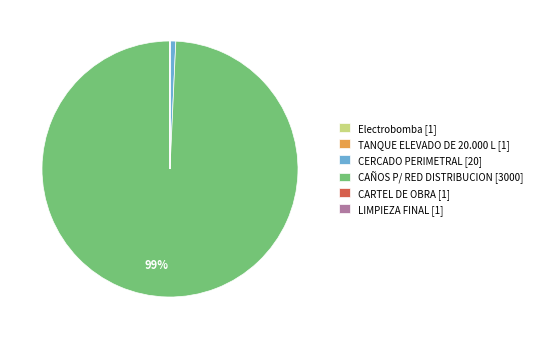

To the nearest percent, what is the average slice percentage?

17%